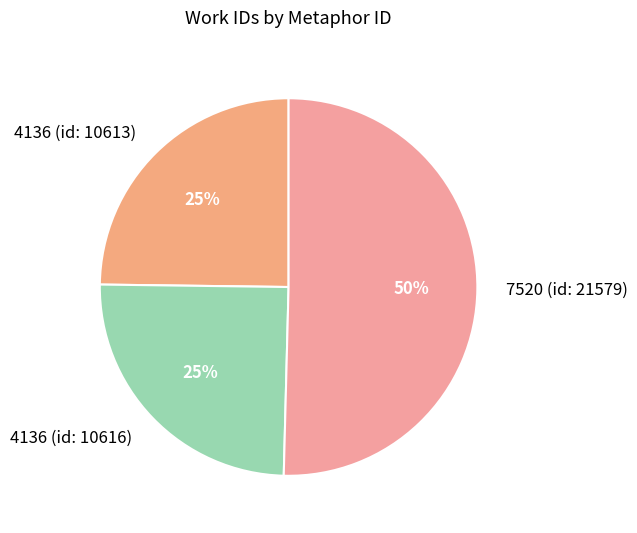

To the nearest percent, what is the average slice percentage?

33%